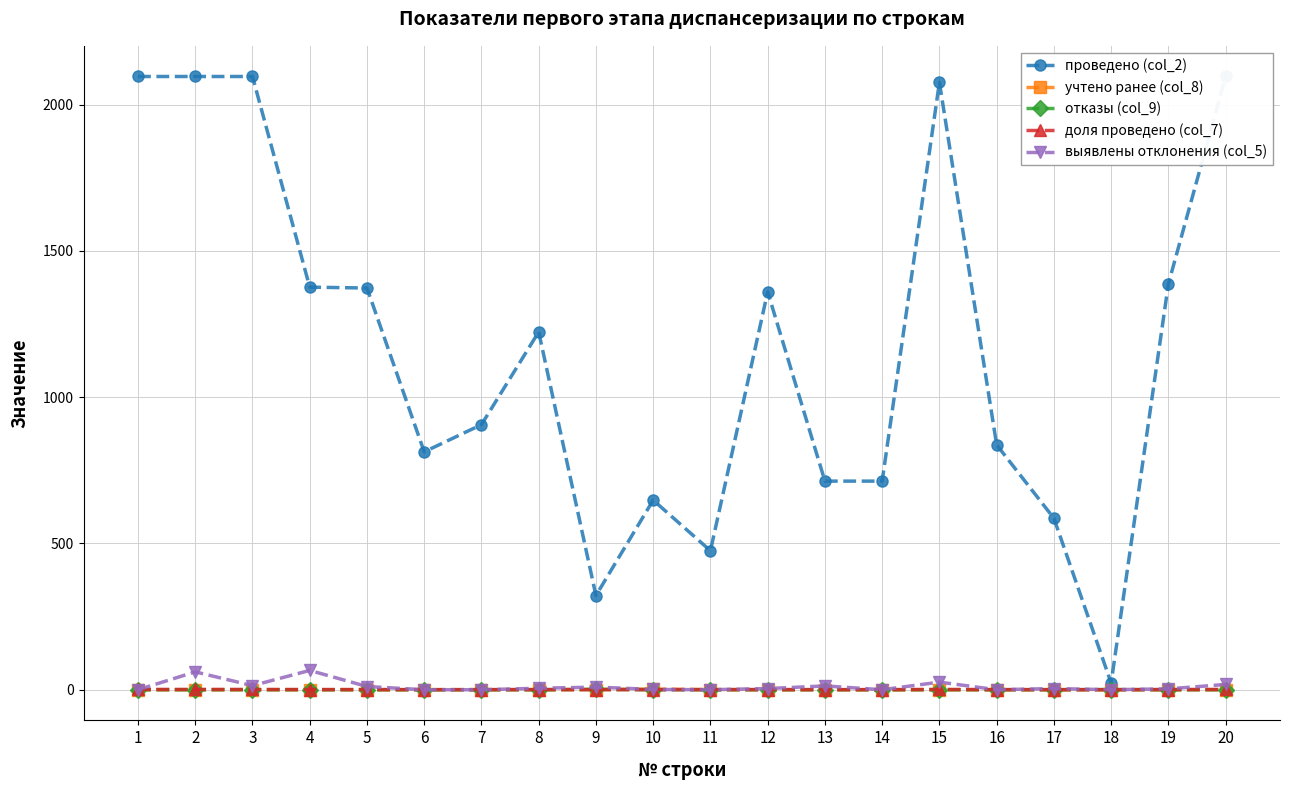

True or false: выявлены отклонения (col_5) and проведено (col_2) cross at least once.

False